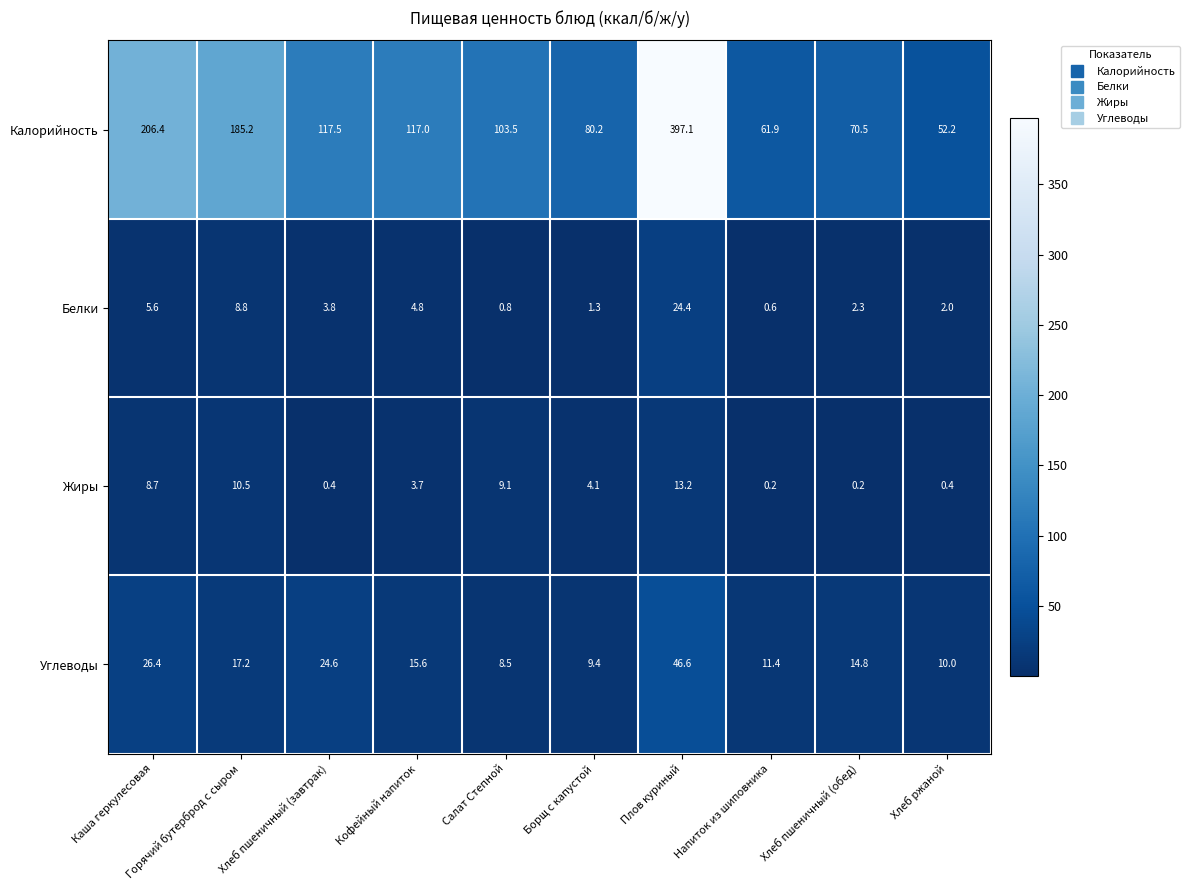

What is the sum of all Калорийность values?

1391.5